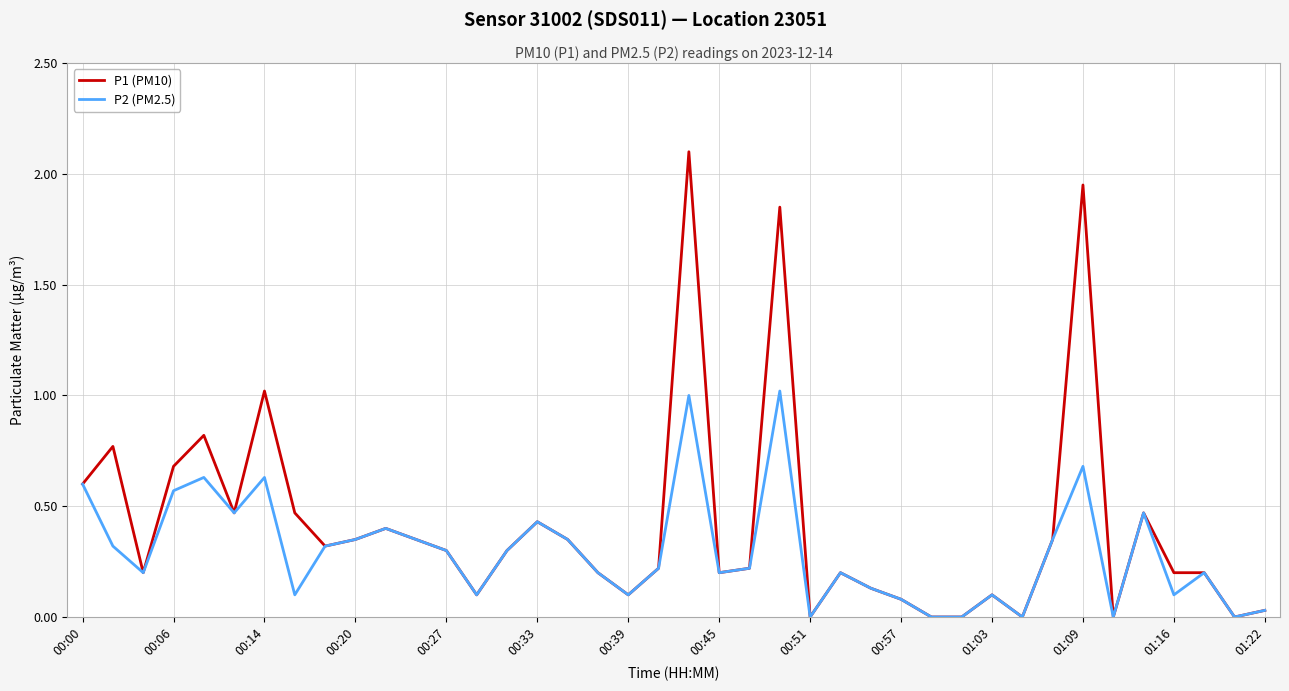

What is the highest value of the P1 (PM10) series?

2.1